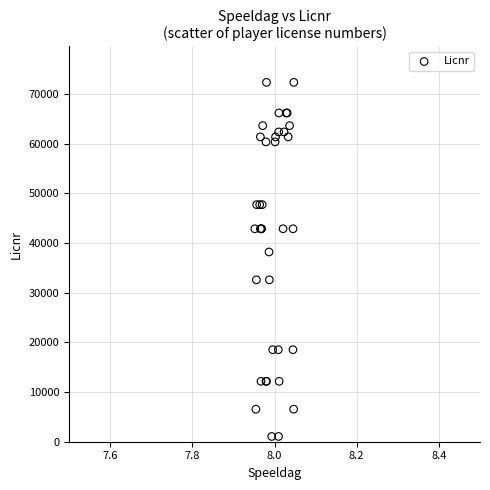

What Y value in the scatter plot is closest to 36717?

38218